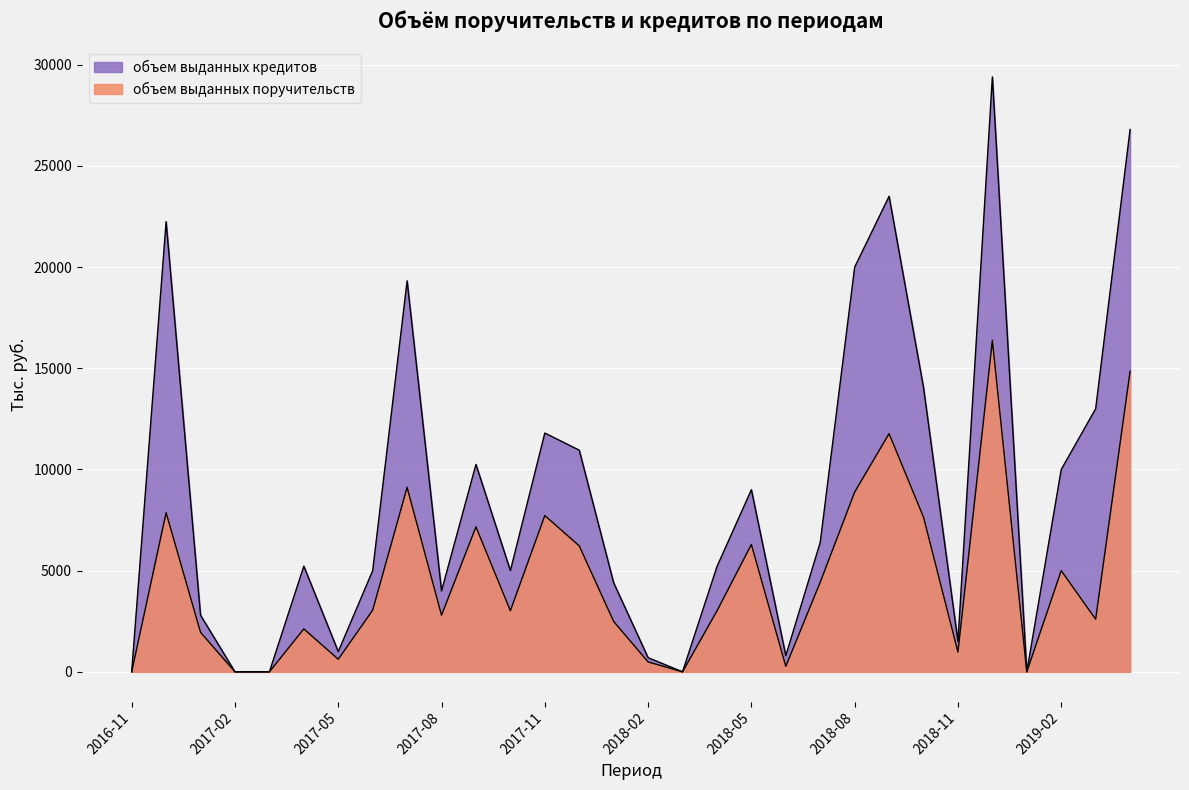

Is the value of объем выданных кредитов at 2019-02 greater than the value of объем выданных поручительств at 2018-08?

Yes